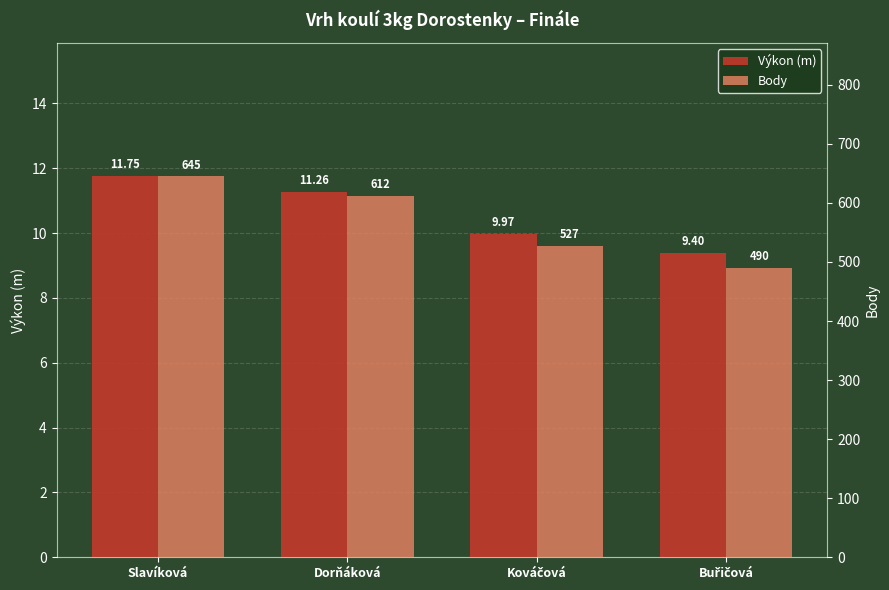

What is the sum of the Body values at Slavíková and Dorňáková?

1257.0